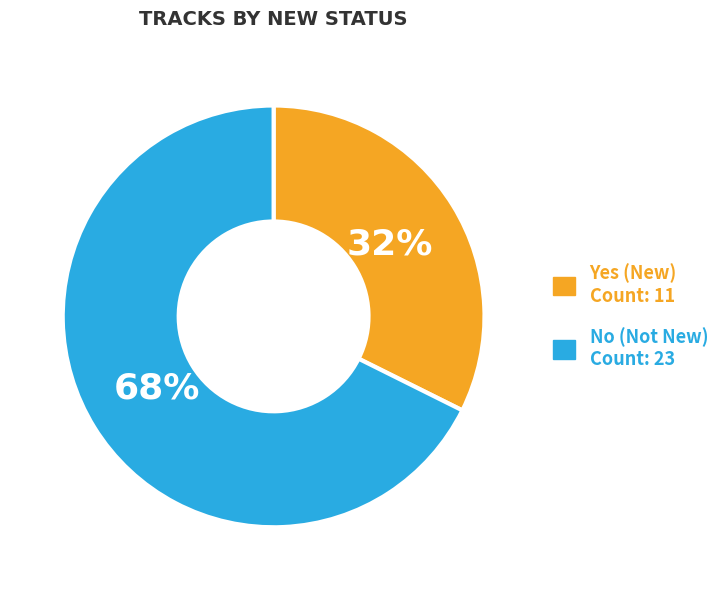

Which has a higher value, No (Not New) or Yes (New)?

No (Not New)